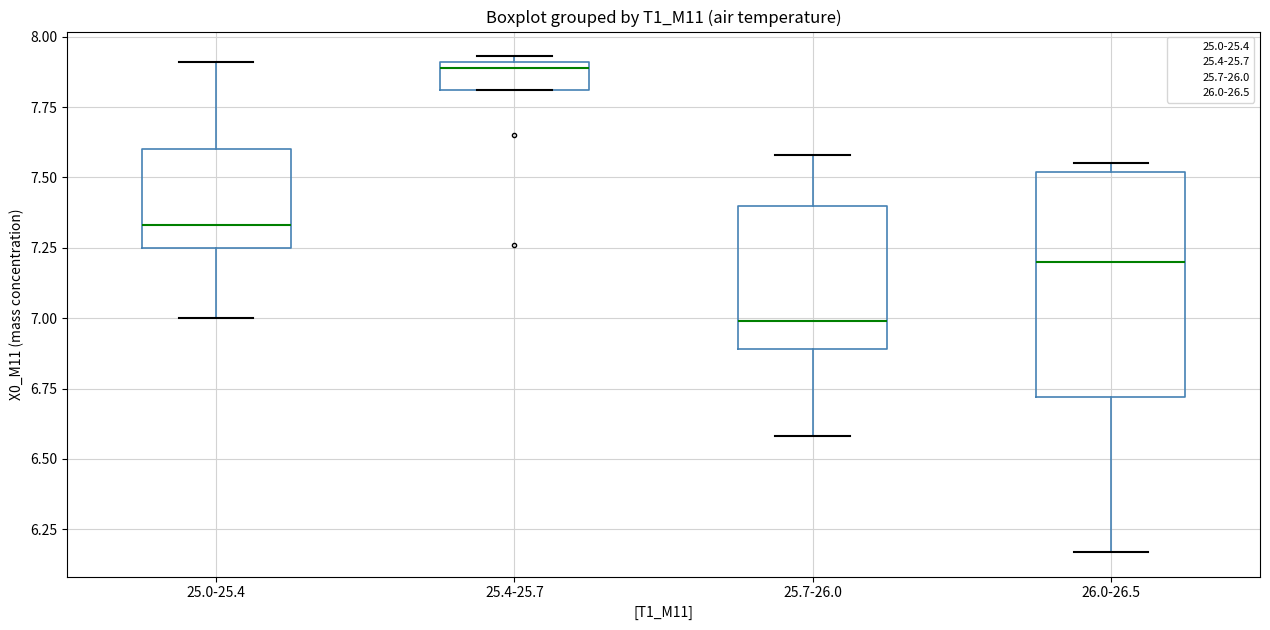

Comparing the boxes themselves (not the whiskers), which one is the tallest?

26.0-26.5